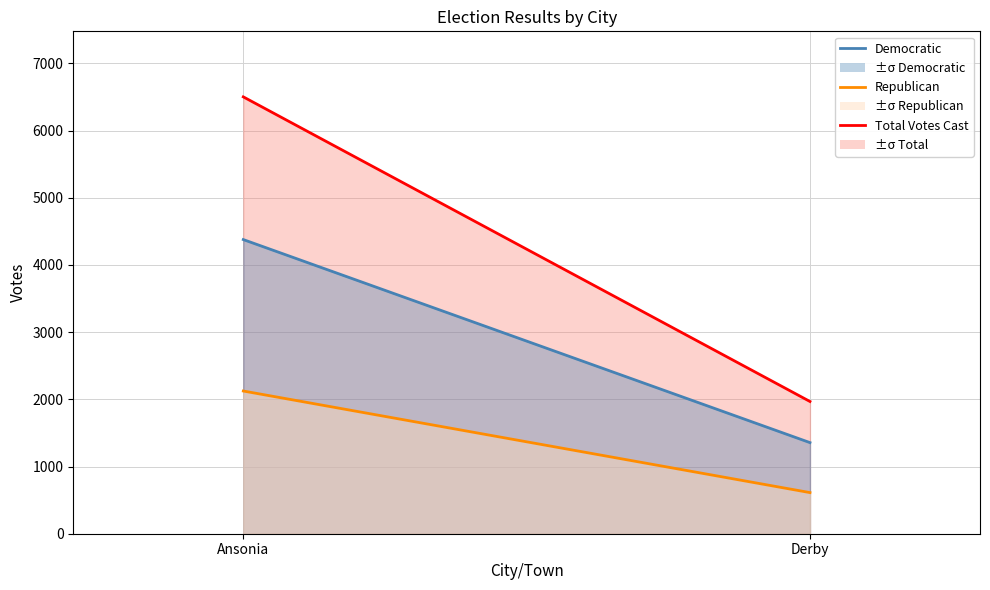

How many lines are shown in the chart?

3